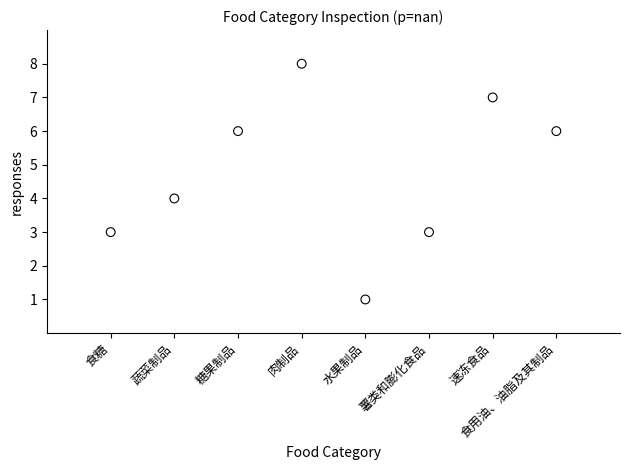

What is the range of X values (max minus min)?

7